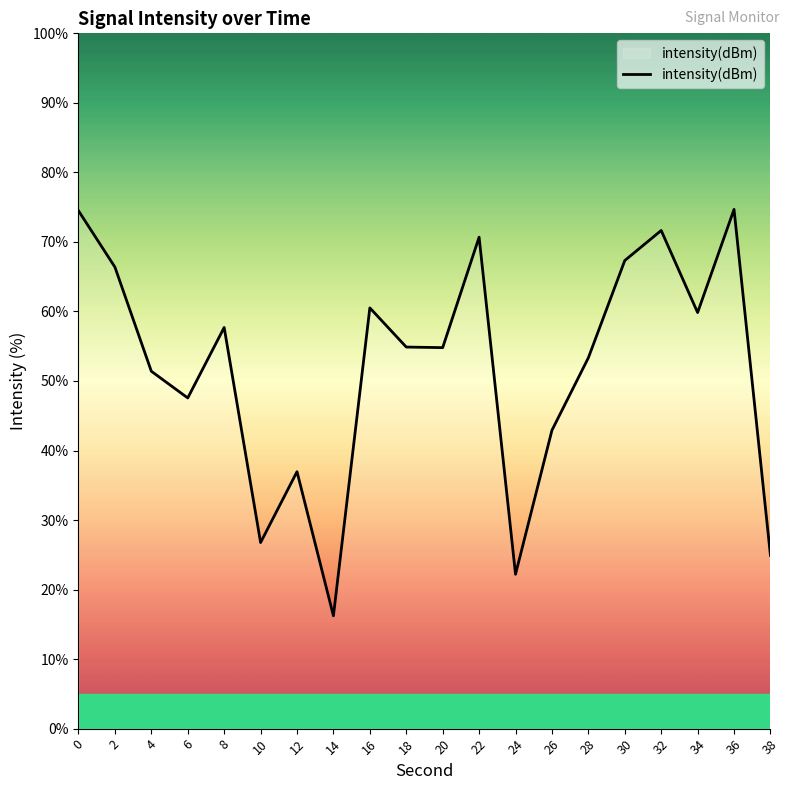

Read the value at 0.

74.5